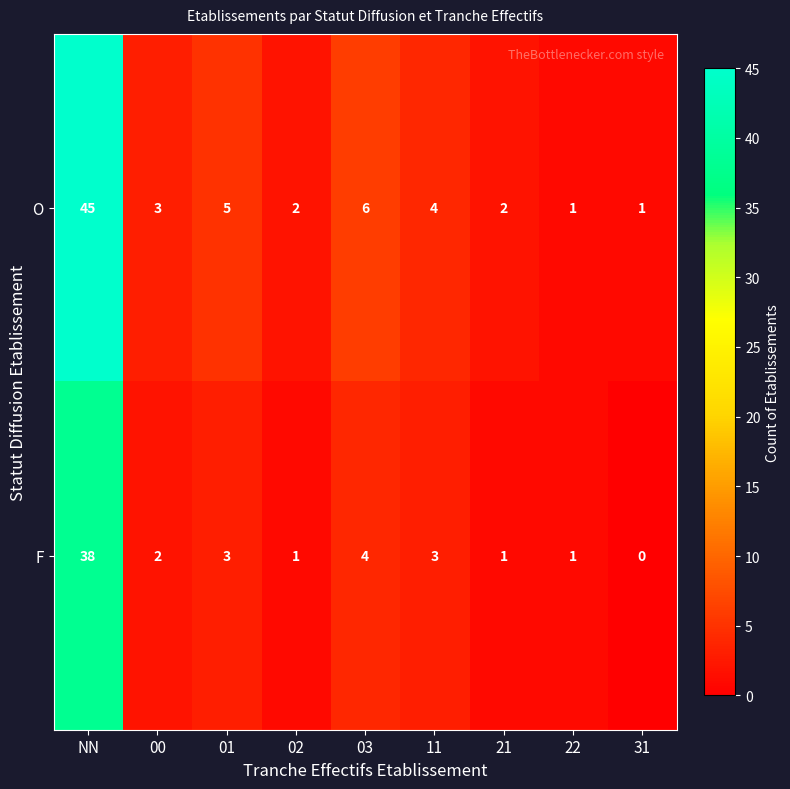

Which series has the largest total across all categories?

O